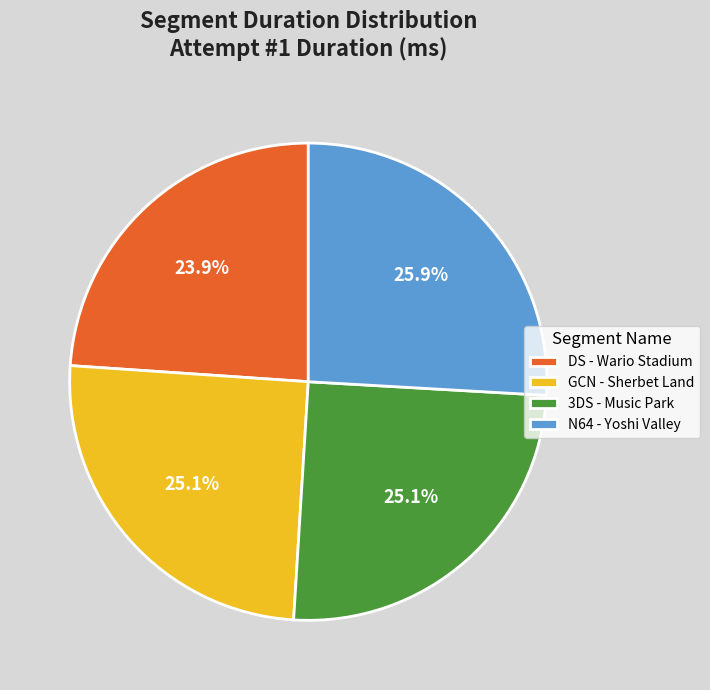

Count the number of slices in the pie.

4